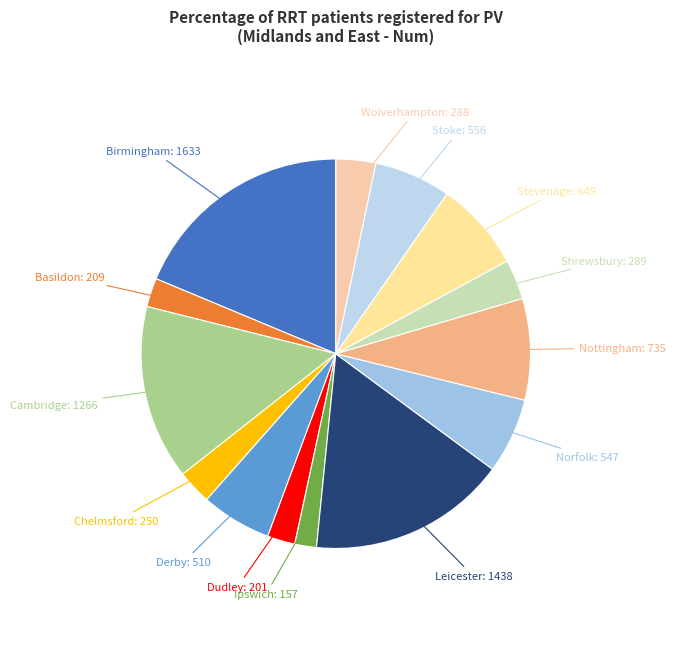

How many segments does this pie chart have?

14